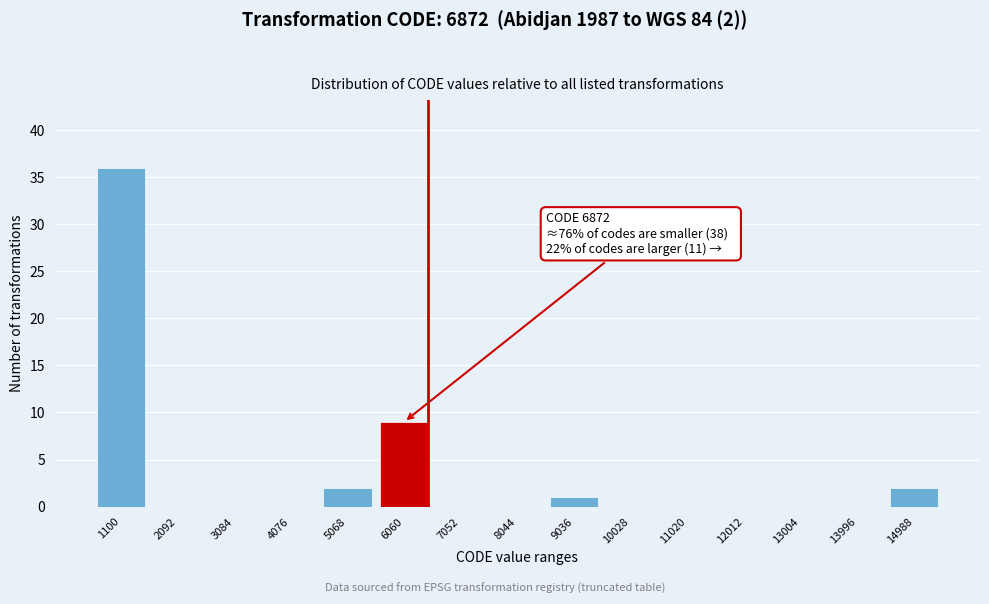

Reading left to right, extract all data points from this chart.

1100=36	2092=0	3084=0	4076=0	5068=2	6060=9	7052=0	8044=0	9036=1	10028=0	11020=0	12012=0	13004=0	13996=0	14988=2